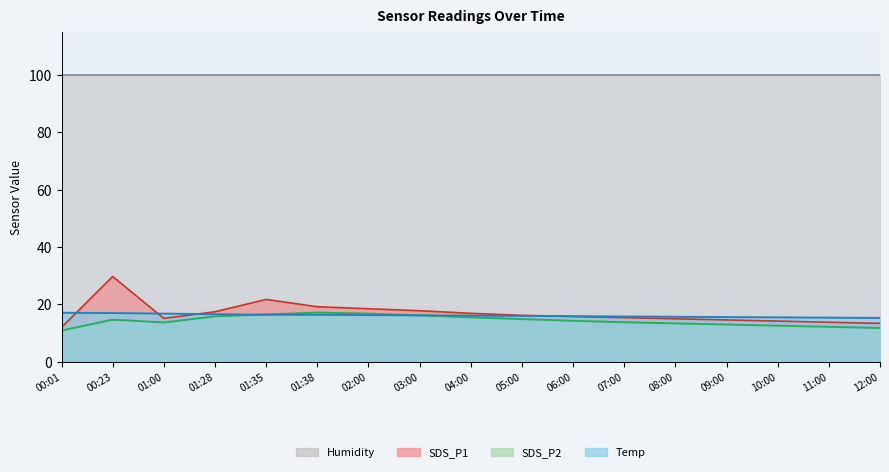

List the labels in order of SDS_P1 value, largest first.

00:23, 01:35, 01:38, 02:00, 03:00, 01:28, 04:00, 05:00, 06:00, 07:00, 01:00, 08:00, 09:00, 10:00, 11:00, 12:00, 00:01